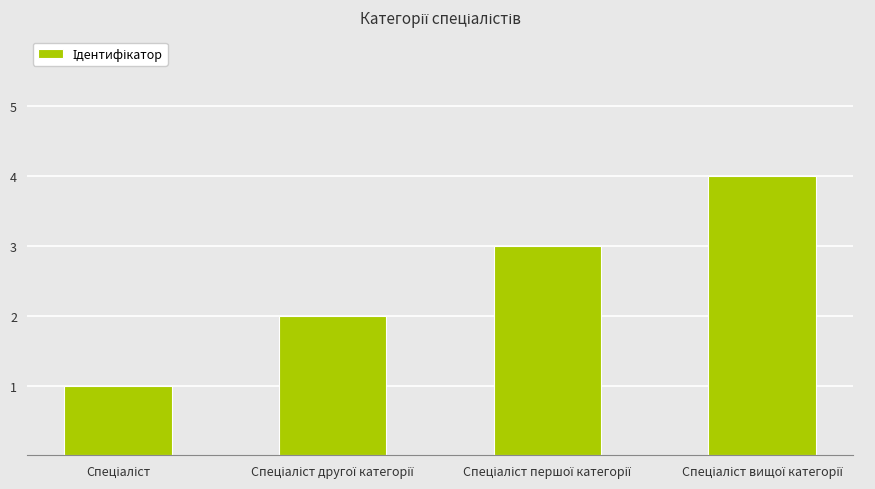

How many data points are less than 3?

2